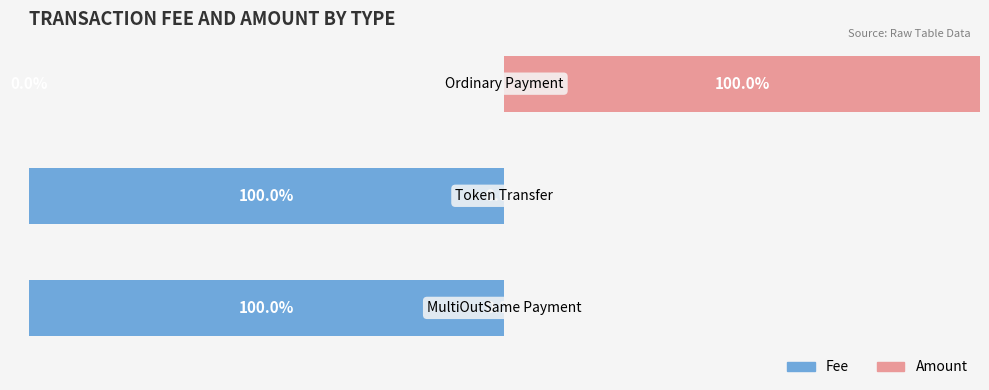

How many bars are there in total?

6